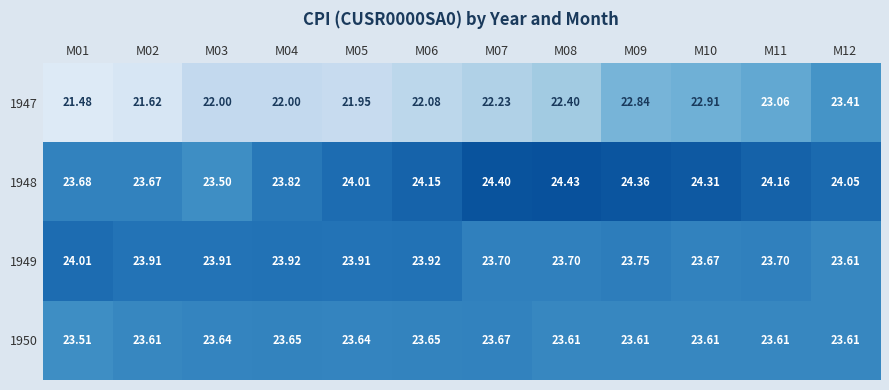

At which category does the chart reach its minimum across all series?

M01